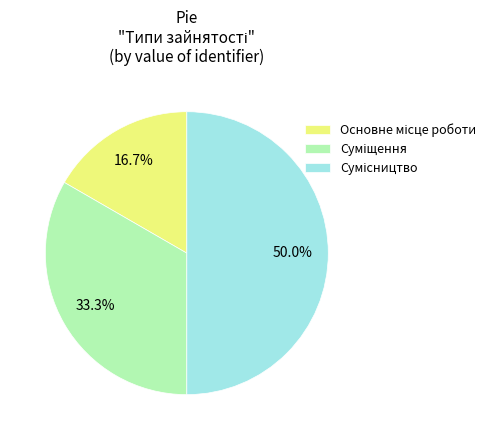

How many segments does this pie chart have?

3